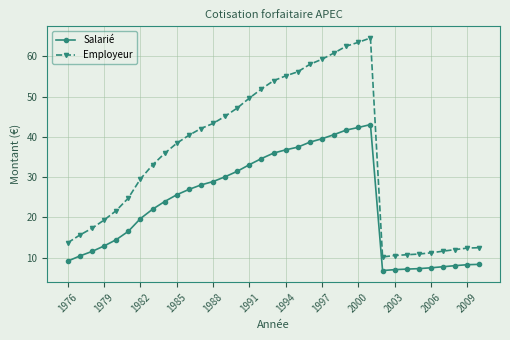

What is the difference between the maximum and minimum values in the Salarié series?

36.3